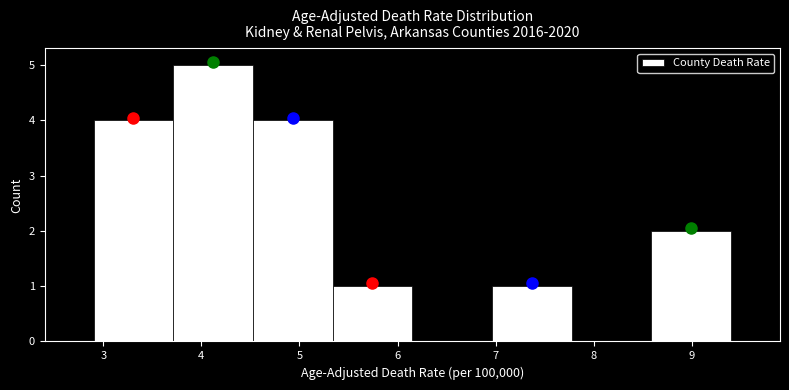

Reading left to right, list every bar in this chart as the range it spans on the x-axis followed by its height. Neither the bar edges nor the heights are printed on the chart, so give them approximately, as read against the axes.

2.9 to 3.7: 4
3.7 to 4.5: 5
4.5 to 5.3: 4
5.3 to 6.2: 1
6.2 to 7.0: 0
7.0 to 7.8: 1
7.8 to 8.6: 0
8.6 to 9.4: 2